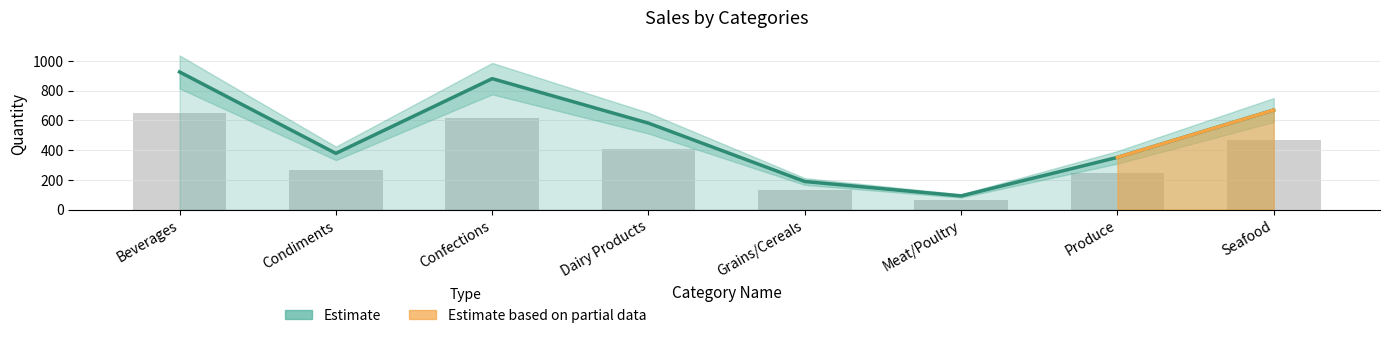

What is the average value?

508